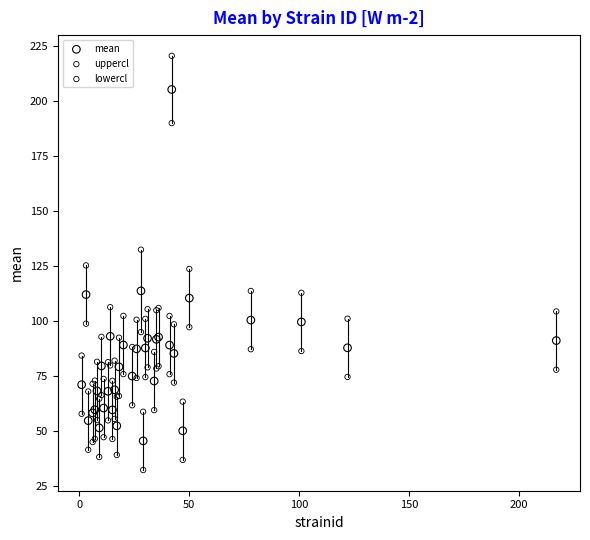

In the uppercl series, what Y value is closest to 139?

132.3